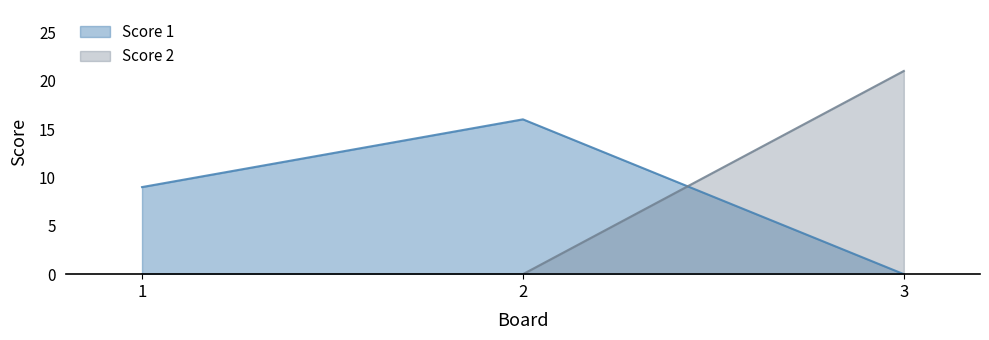

Does the chart have visible grid lines?

No